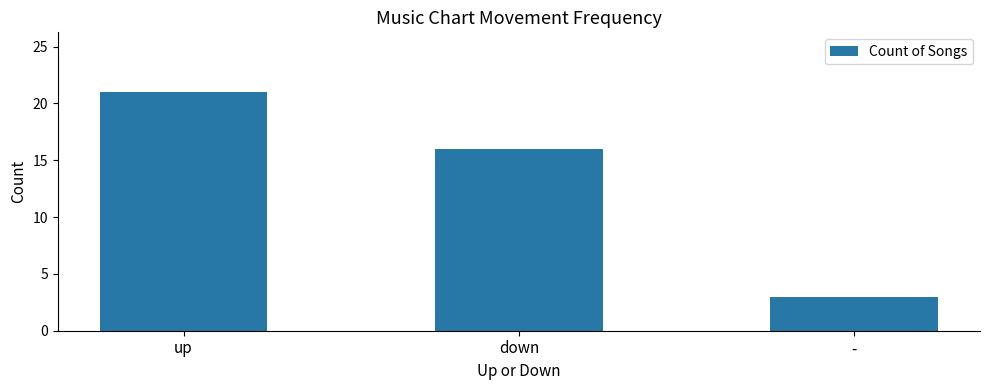

Reading left to right, what are all the values shown in this chart?

21	16	3